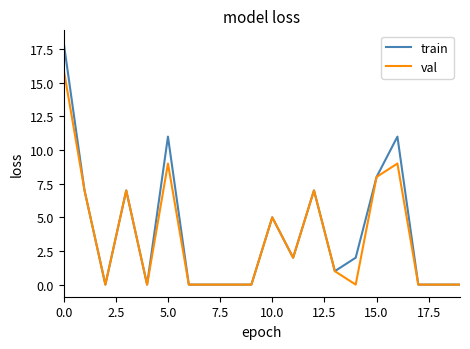

What is the greatest value displayed?

18